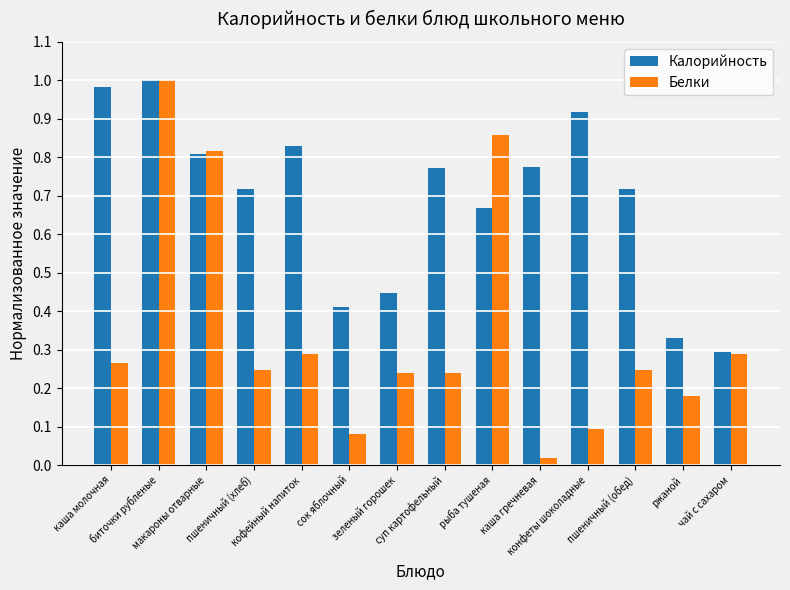

Between кофейный напиток and зеленый горошек, which series saw the biggest shift?

Калорийность